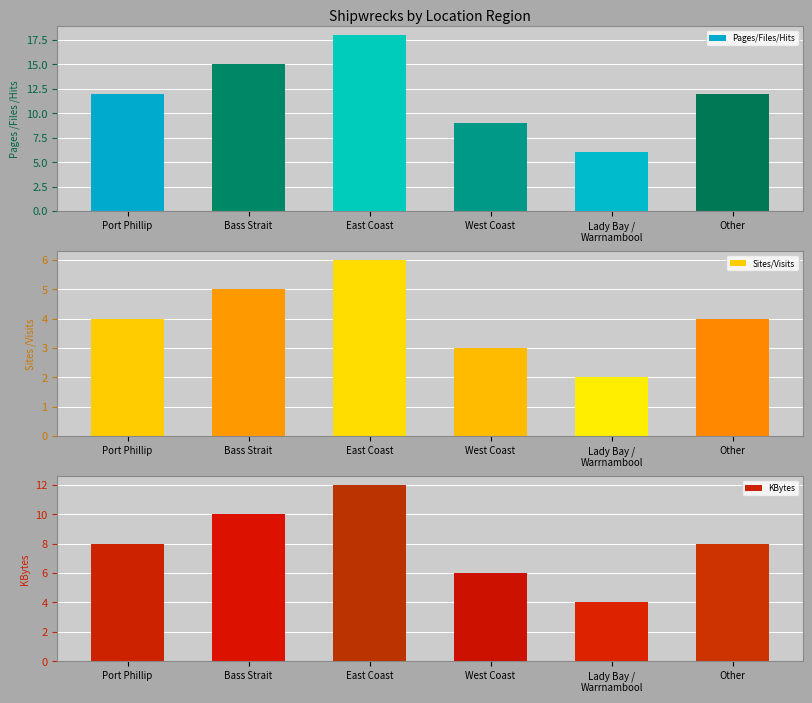

What is the label of the 5th bar from the right?

Bass Strait